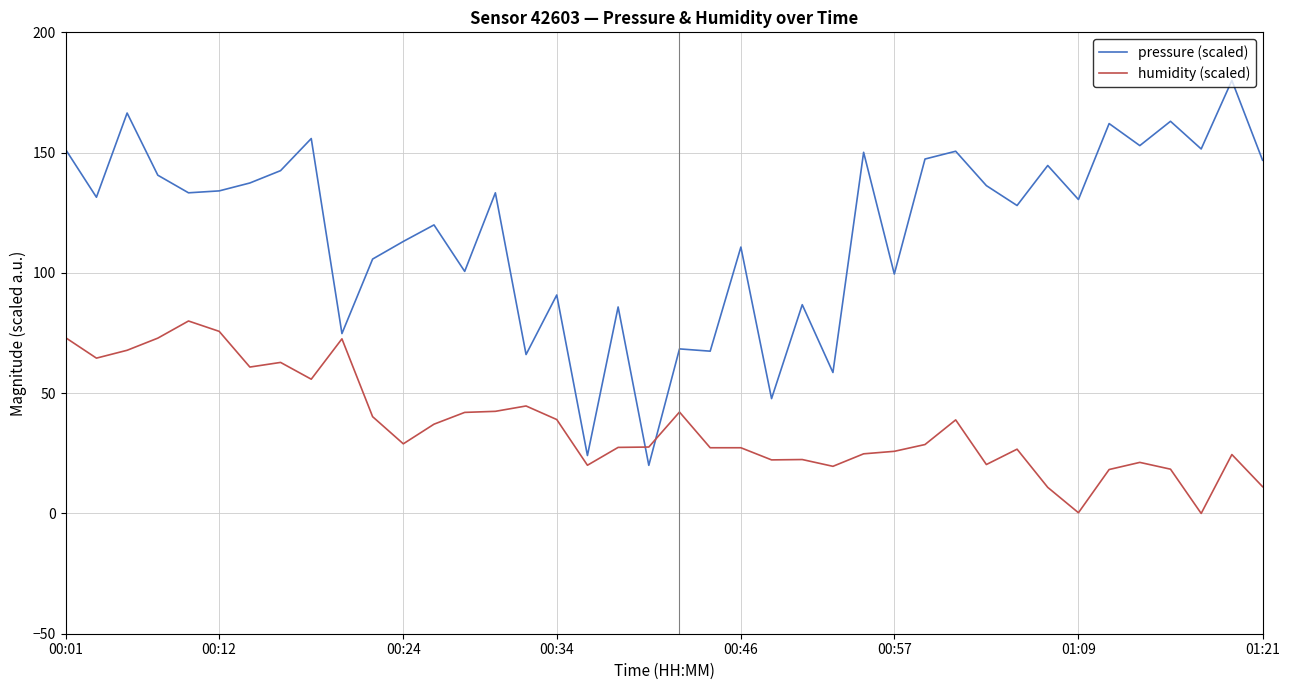

Is this an area chart (filled region under the line)?

No